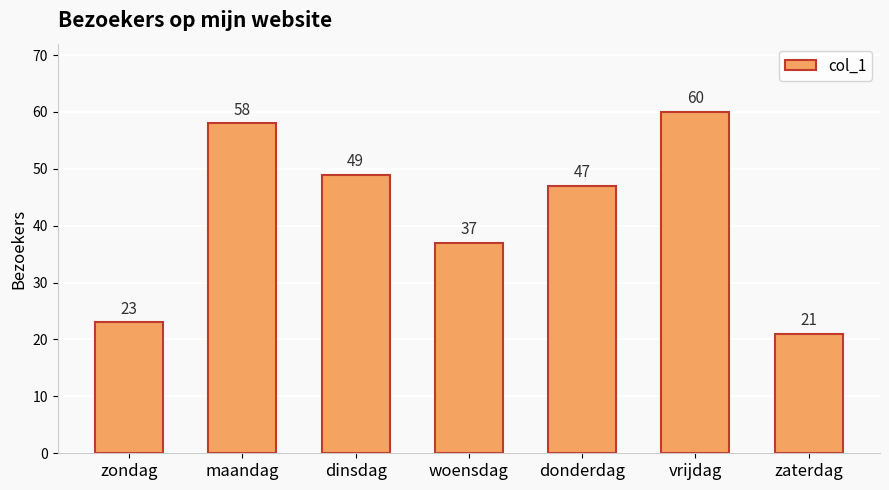

Approximately how many times larger is the value at maandag compared to donderdag?

1.2